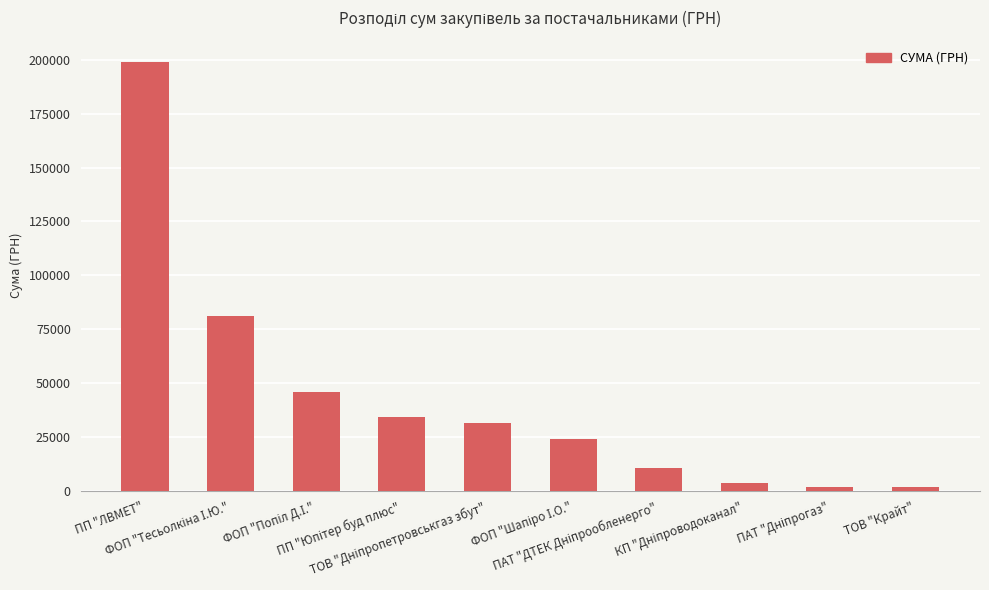

What is the value of the 4th bar from the left?

34477.9